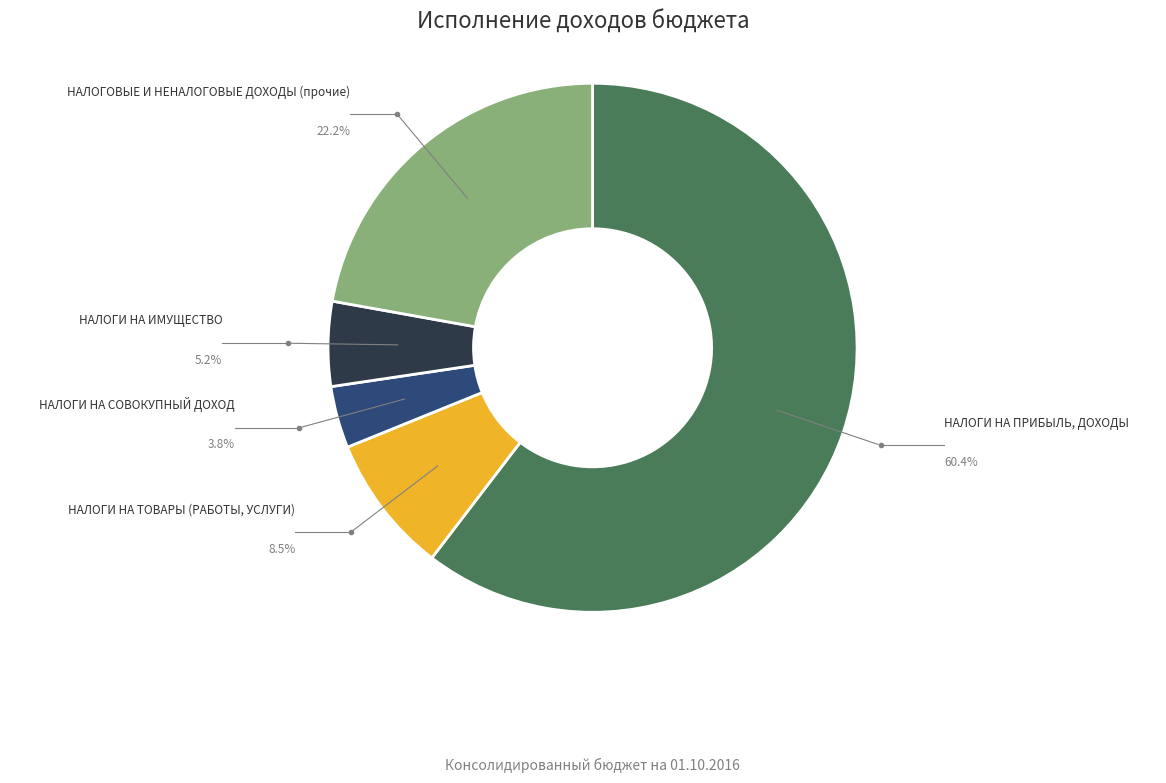

Is there a majority slice in this chart?

Yes